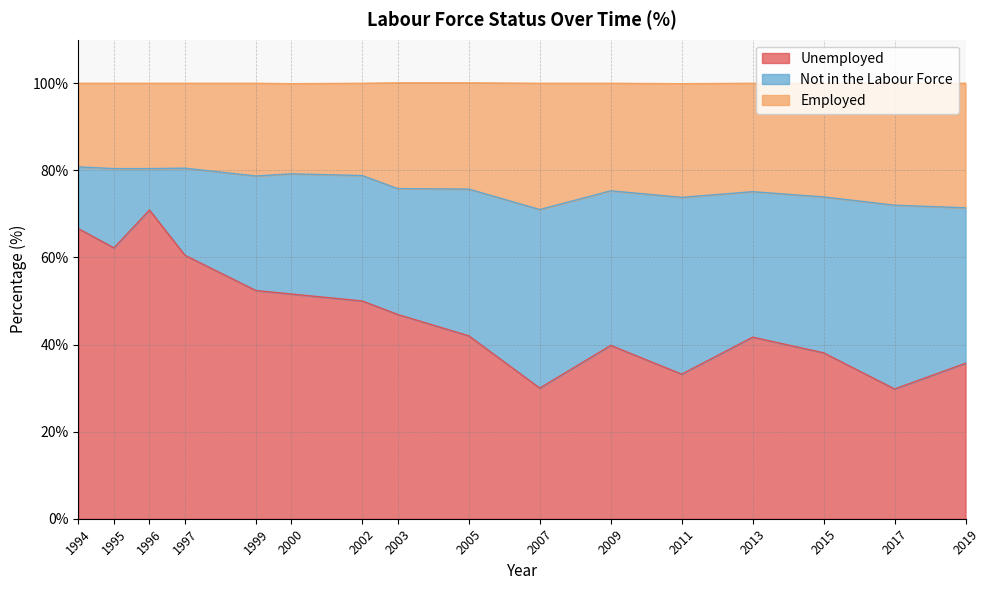

Which series changed the most between 1995 and 1999?

Unemployed